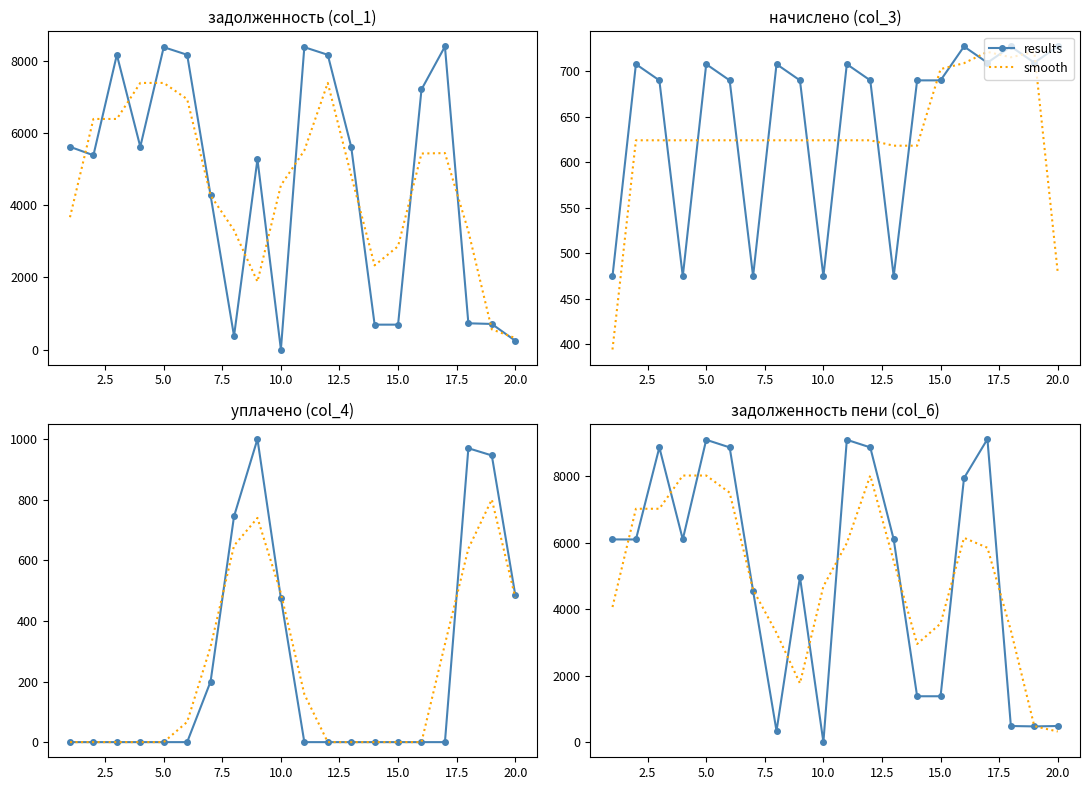

Is this an area chart (filled region under the line)?

No